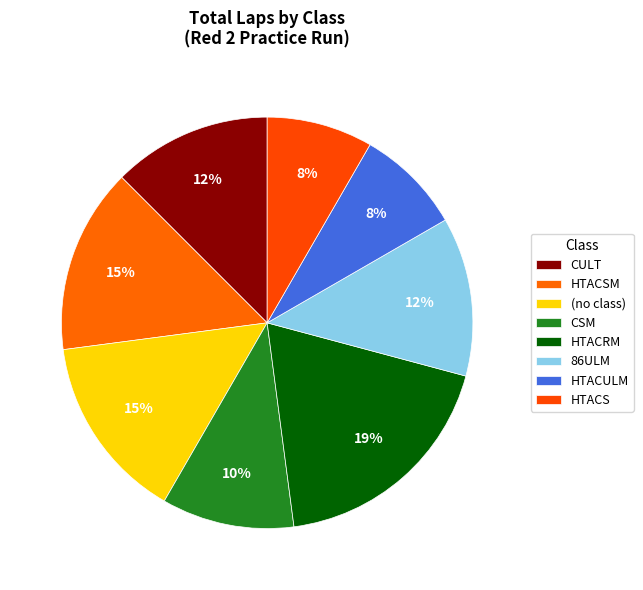

What portion of the pie excludes 86ULM?

87.5%